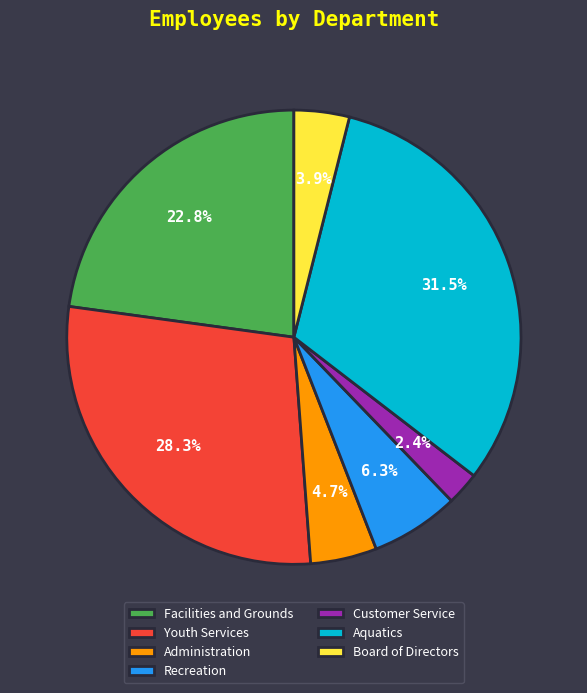

Between Youth Services and Administration, which is larger?

Youth Services